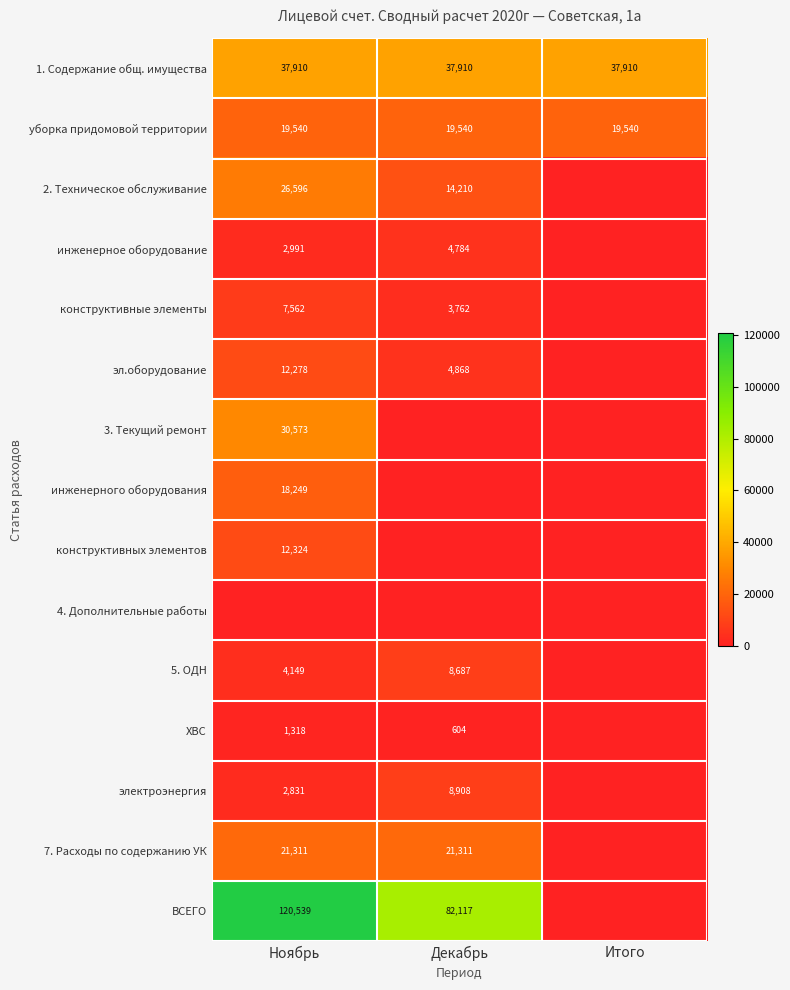

What is the sum of the ВСЕГО values at Ноябрь and Декабрь?

202656